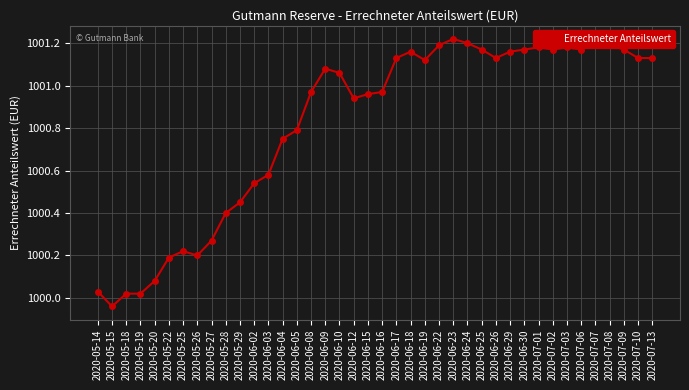

What is the label of the 35th point from the right?

2020-05-22